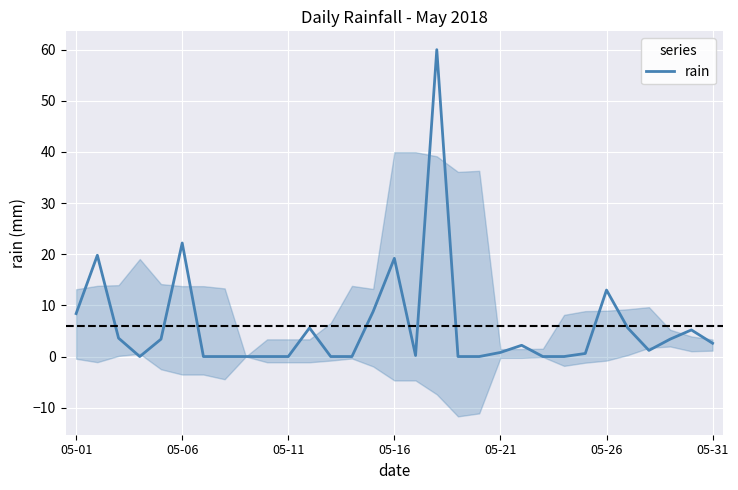

At which label is rain closest to 30?

05-06